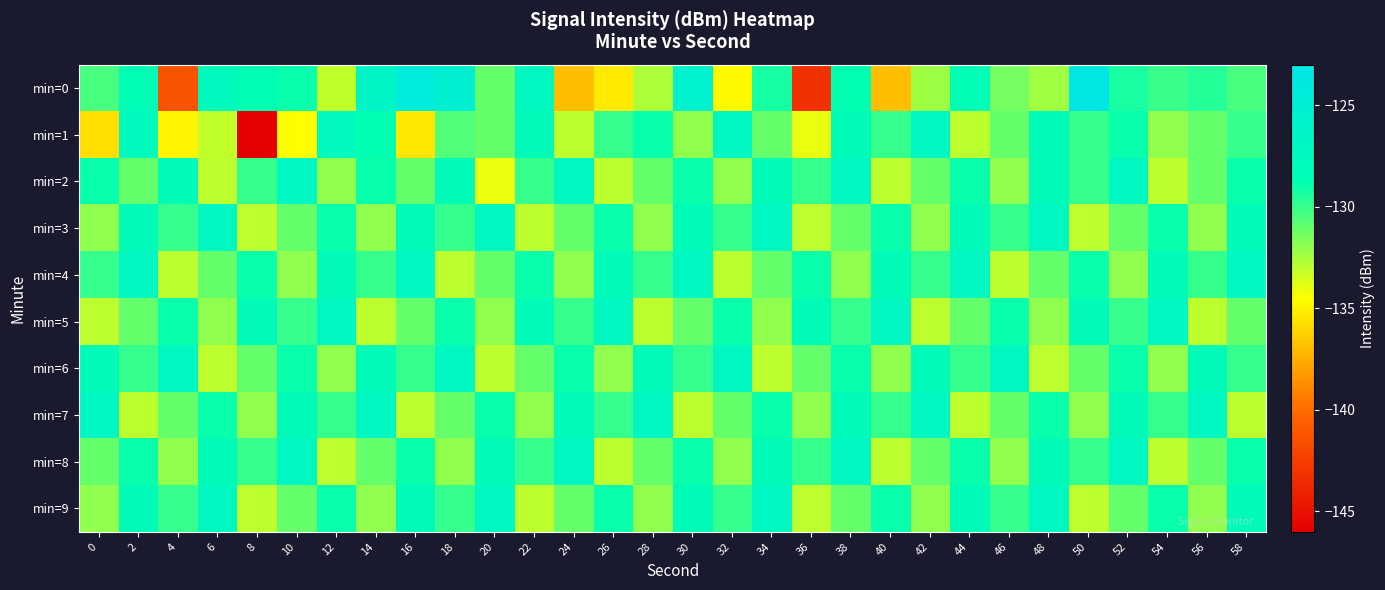

Which category has the highest value across all series?

50